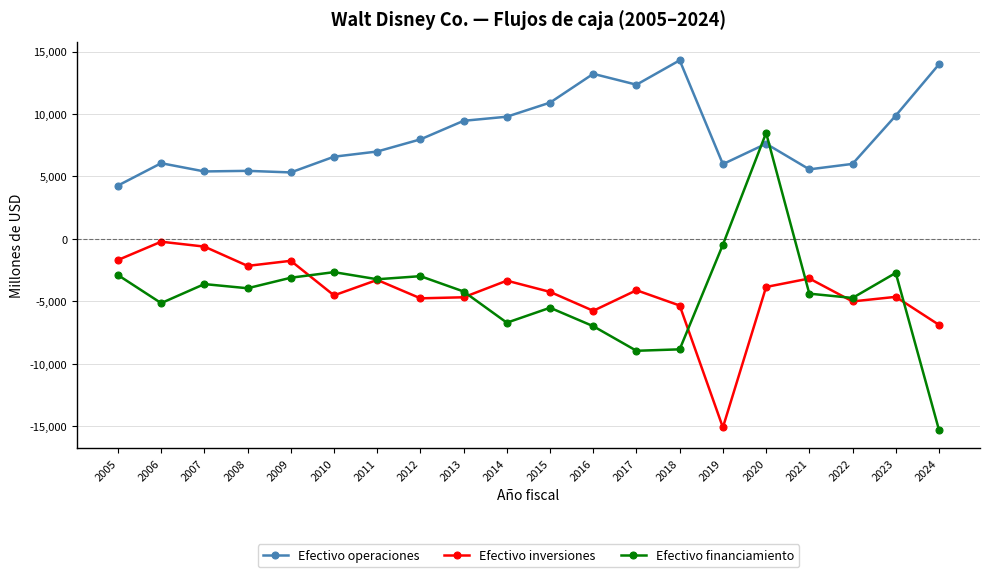

Where is the first local maximum for Efectivo operaciones?

2006